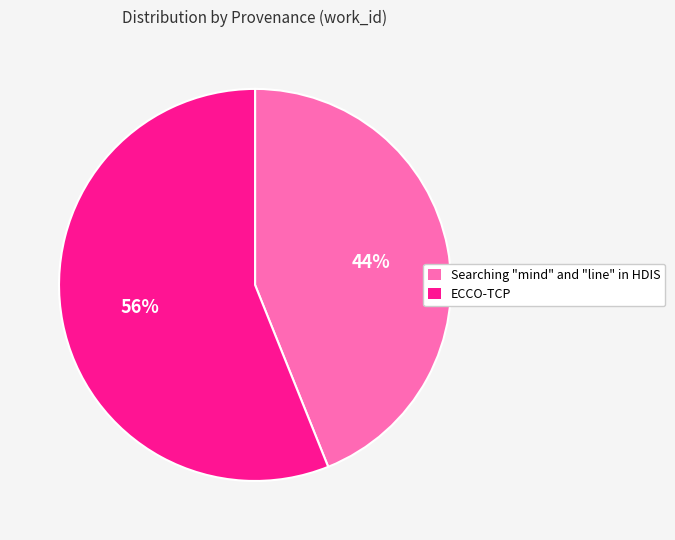

Is it true that ECCO-TCP is 61% of the pie?

False